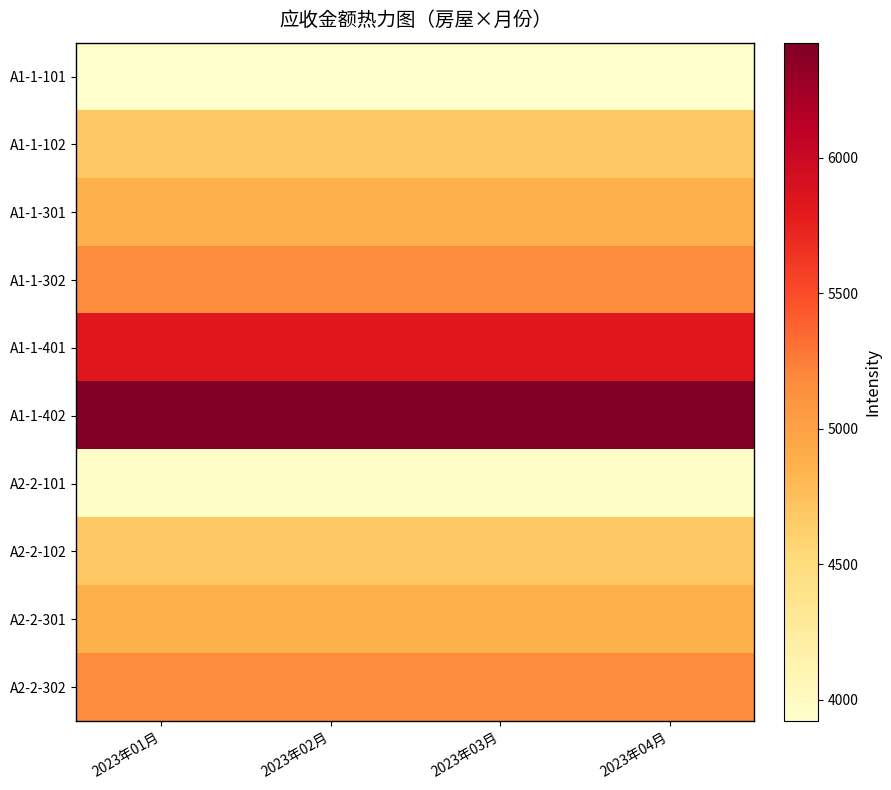

Which series has the largest total across all categories?

A1-1-402